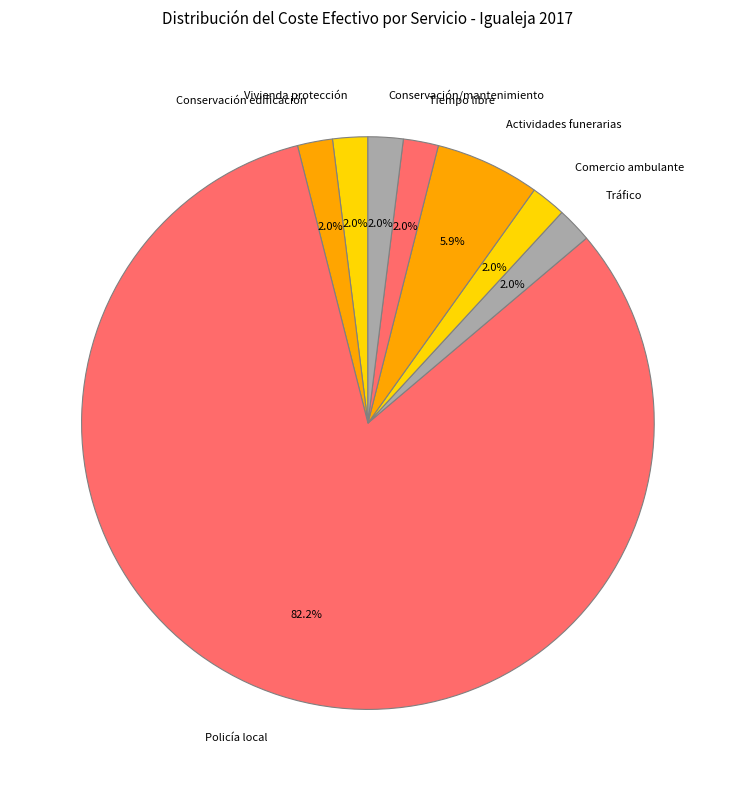

What percentage is the Tráfico slice, to the nearest percent?

2%